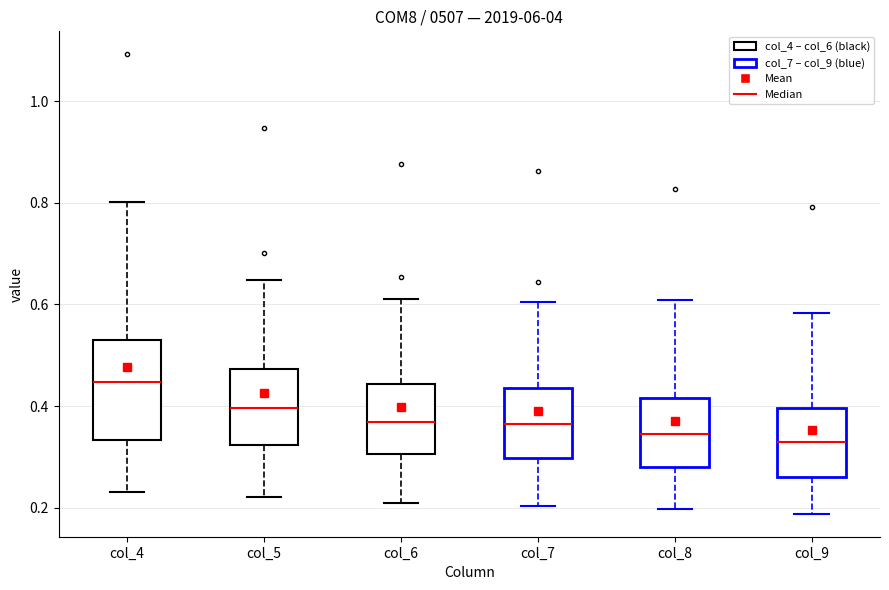

Reading left to right, transcribe this box plot: for each box, give where its median line is, the range the box spans, and where its two whiskers end, as read against the y-axis. The values are not printed on the chart, so give them approximately, as read against the axis.

col_4: median 0.44, box 0.34 to 0.52, whiskers 0.24 to 0.80
col_5: median 0.40, box 0.32 to 0.48, whiskers 0.22 to 0.64
col_6: median 0.36, box 0.30 to 0.44, whiskers 0.20 to 0.62
col_7: median 0.36, box 0.30 to 0.44, whiskers 0.20 to 0.60
col_8: median 0.34, box 0.28 to 0.42, whiskers 0.20 to 0.60
col_9: median 0.32, box 0.26 to 0.40, whiskers 0.18 to 0.58